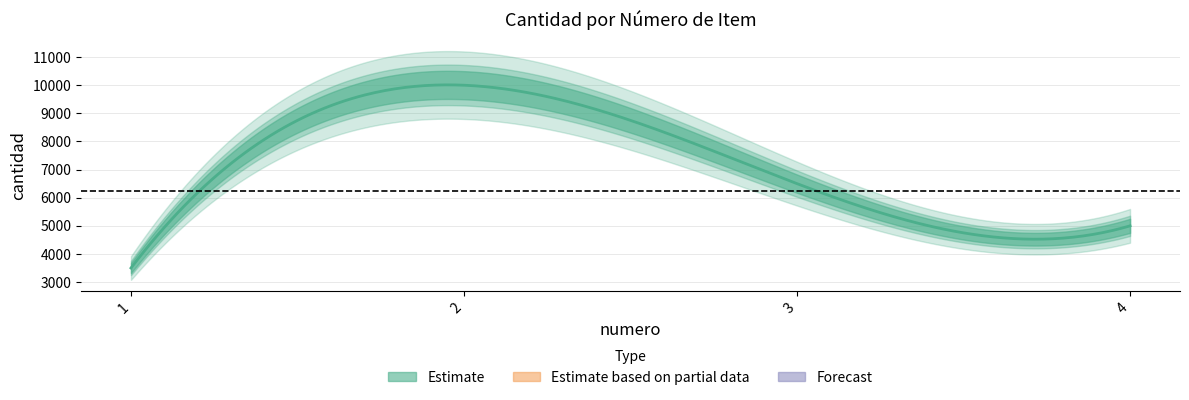

Approximately how many times larger is the value at 1 compared to 2?

0.3